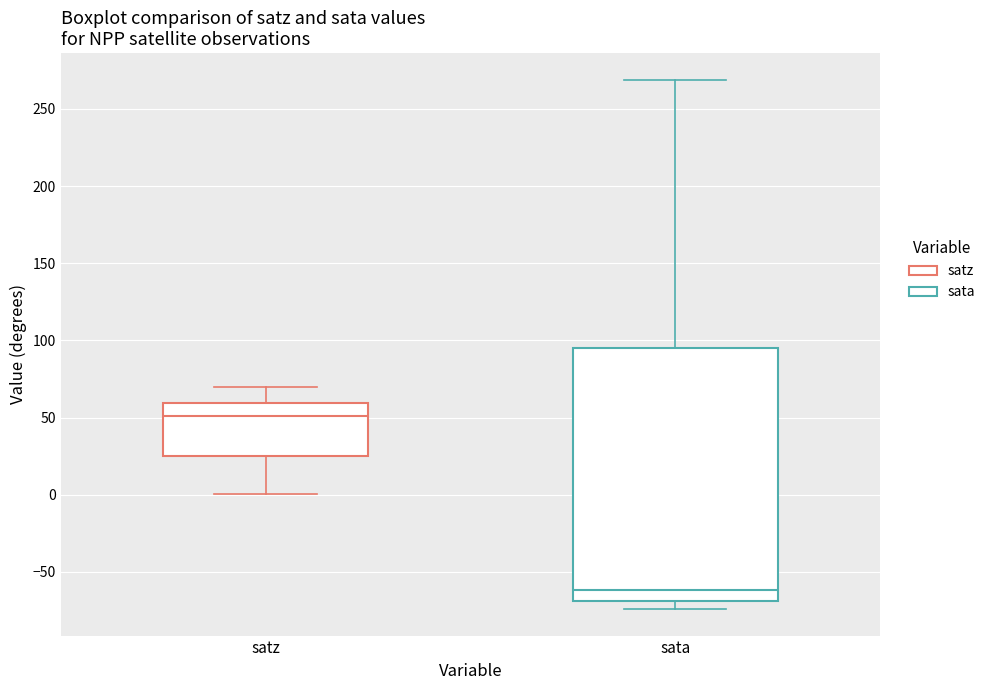

Reading left to right, transcribe this box plot: for each box, give where its median line is, the range the box spans, and where its two whiskers end, as read against the y-axis. The values are not printed on the chart, so give them approximately, as read against the axis.

satz: median 50, box 25 to 60, whiskers 0 to 70
sata: median -60, box -70 to 95, whiskers -75 to 270